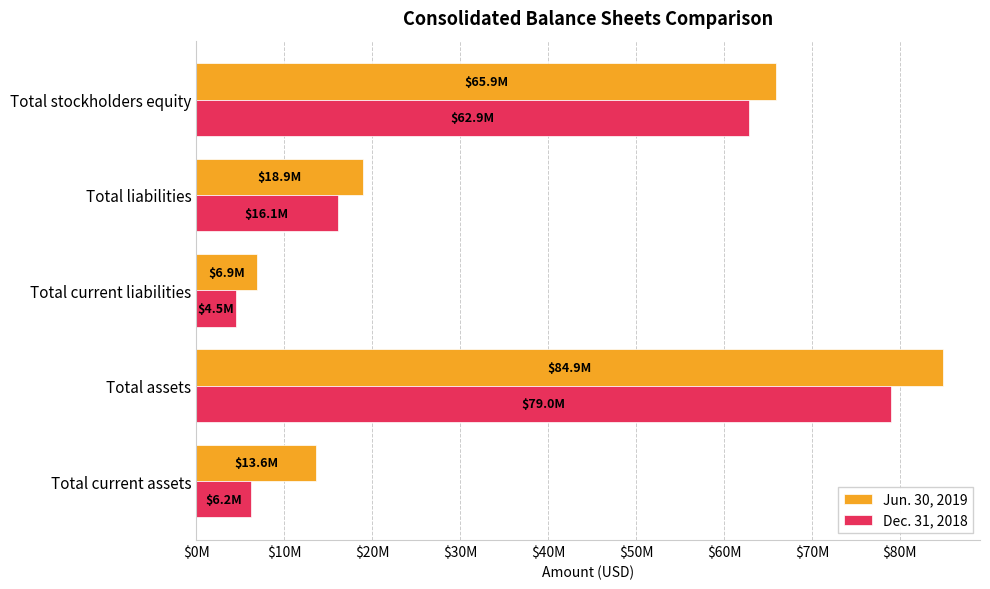

List the series in order of their overall mean, lowest first.

Dec. 31, 2018, Jun. 30, 2019